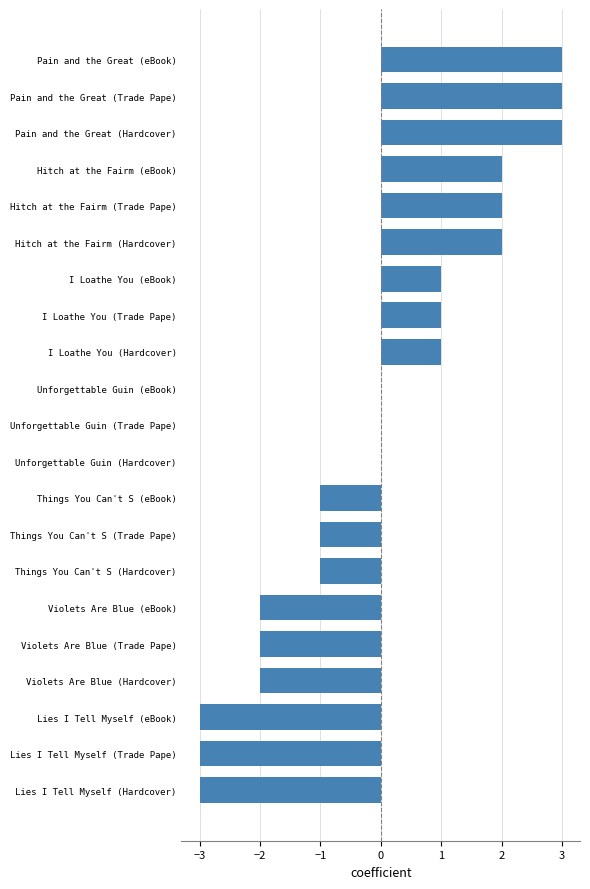

Between Pain and the Great (Hardcover) and Lies I Tell Myself (Trade Pape), which is larger?

Pain and the Great (Hardcover)